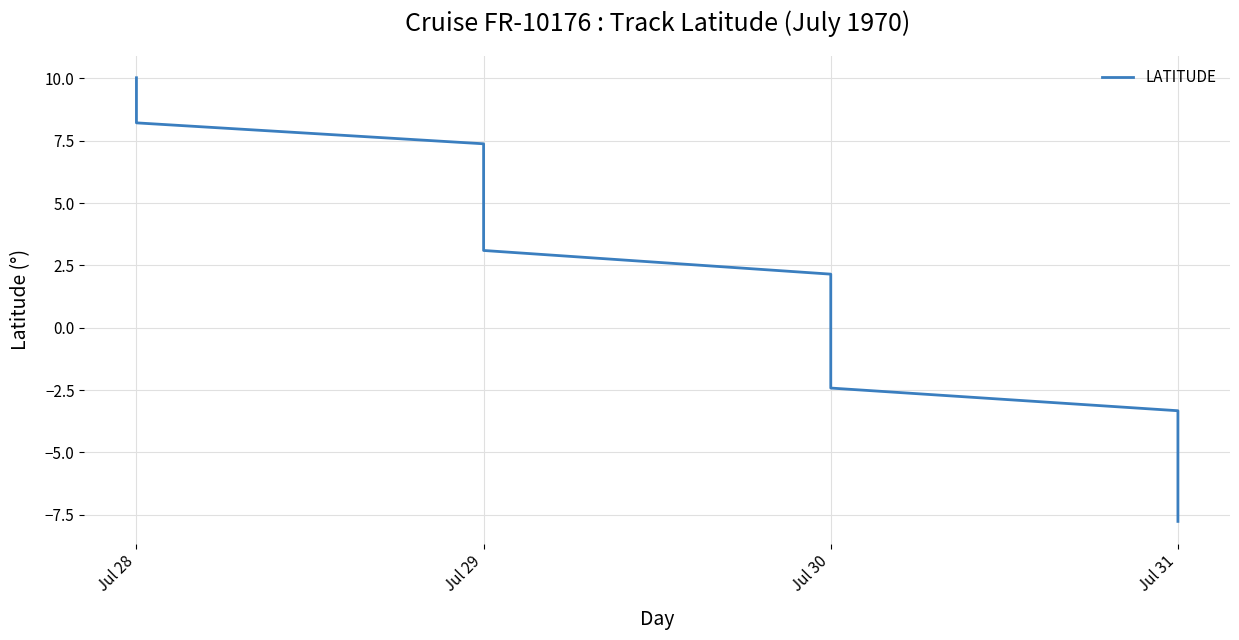

How many values are below 2?

10